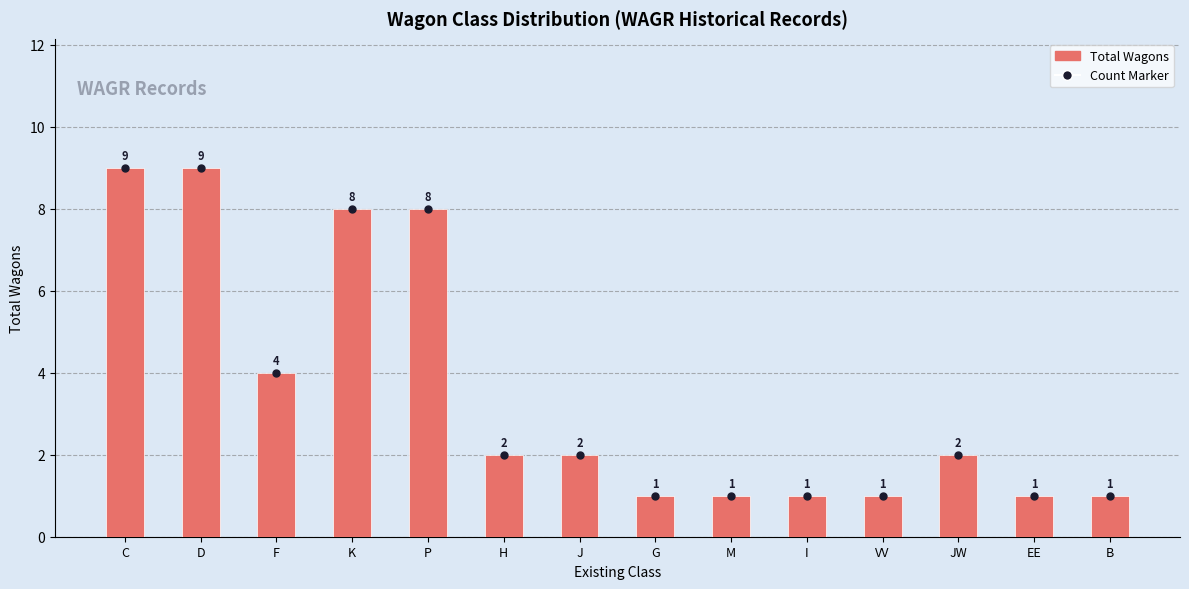

How many values in the Total Wagons series are below 2?

6